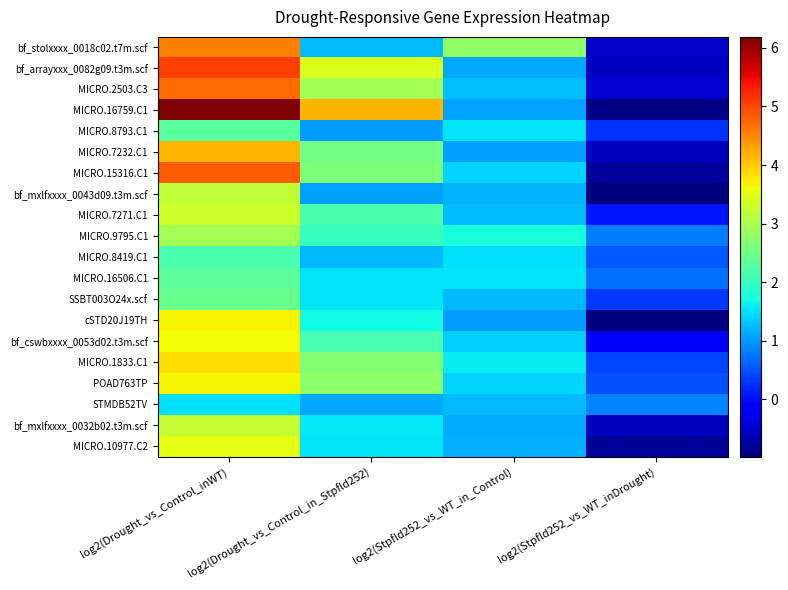

What is the difference between the highest and lowest values at log2(Drought_vs_Control_inWT)?

4.7